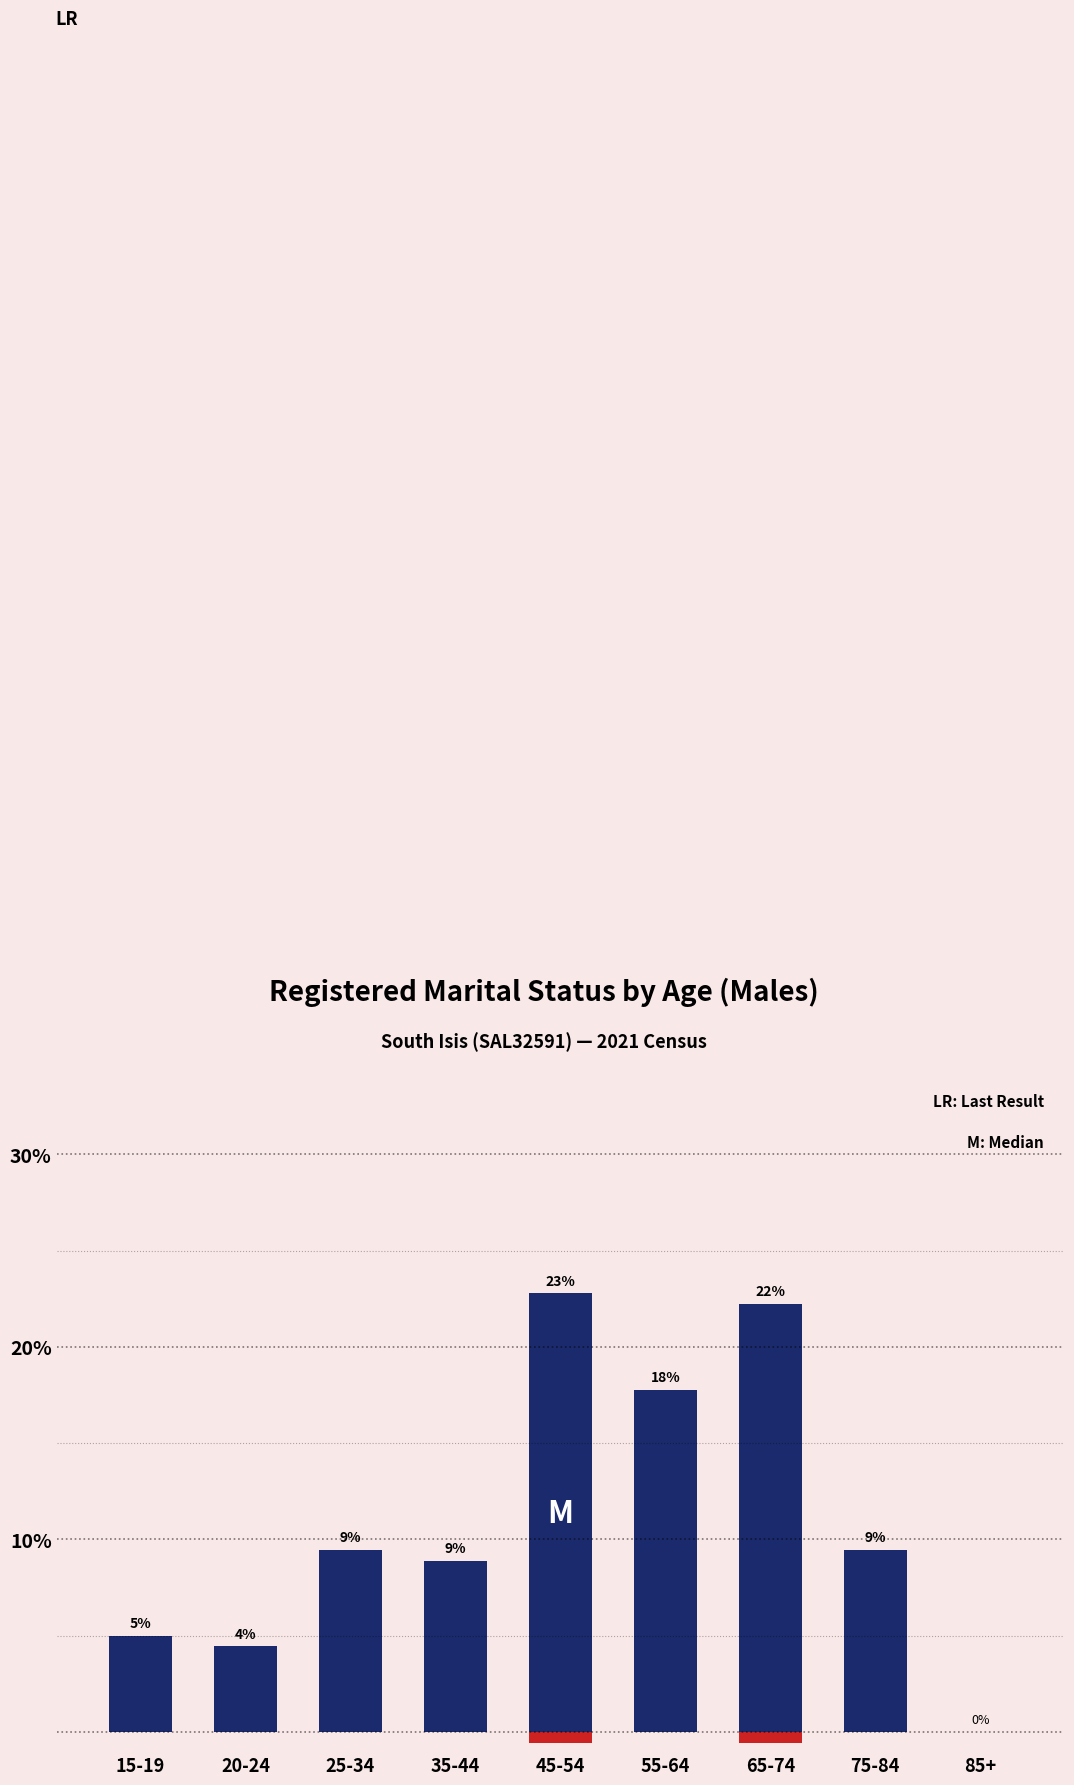

What is the change in value from 45-54 to 85+?

-22.8